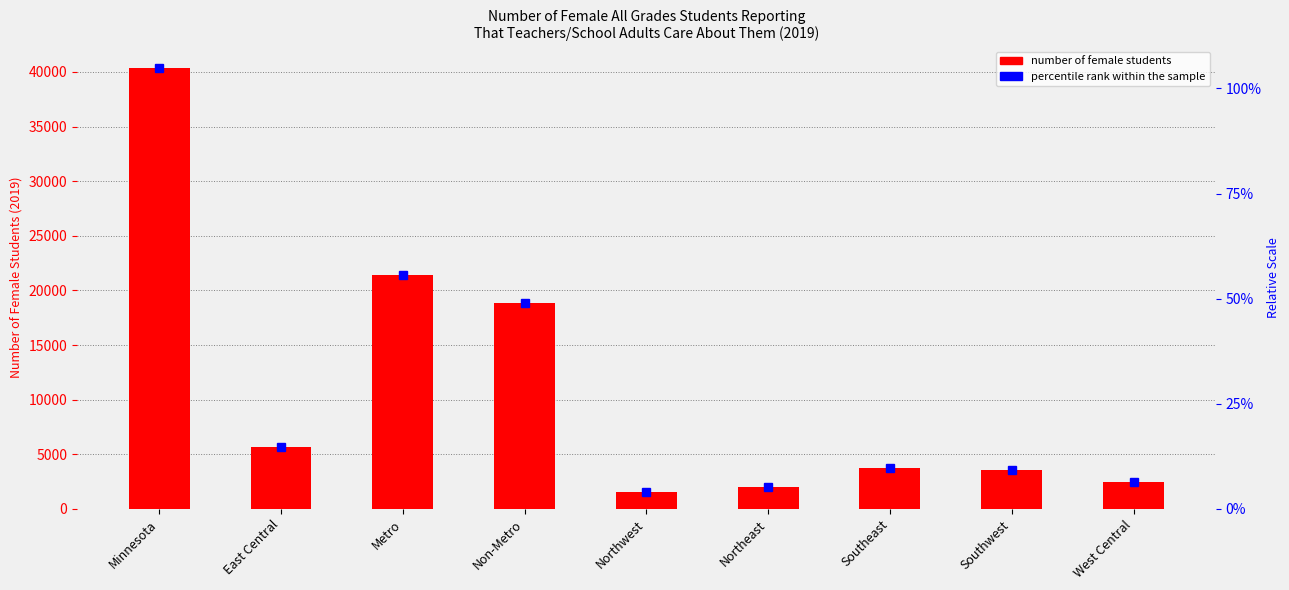

List the labels in order of value, largest first.

Minnesota, Metro, Non-Metro, East Central, Southeast, Southwest, West Central, Northeast, Northwest